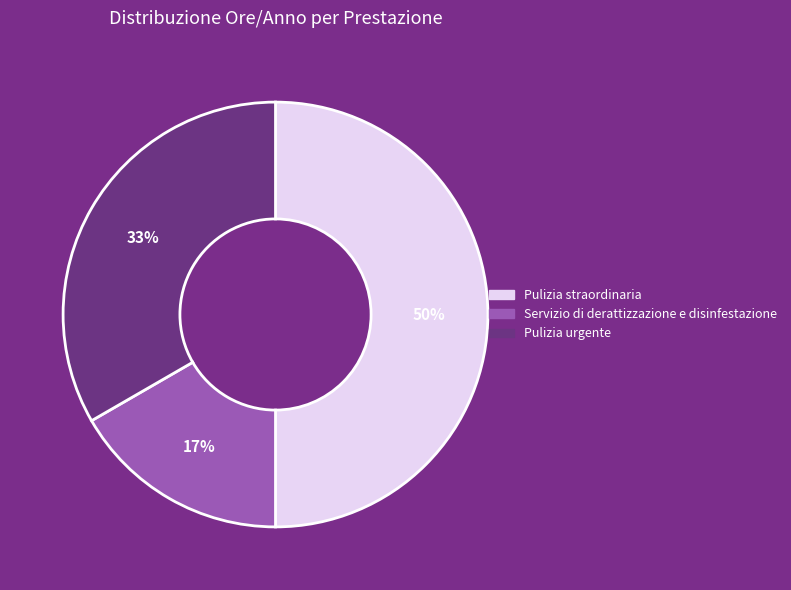

Which has a higher value, Pulizia straordinaria or Pulizia urgente?

Pulizia straordinaria